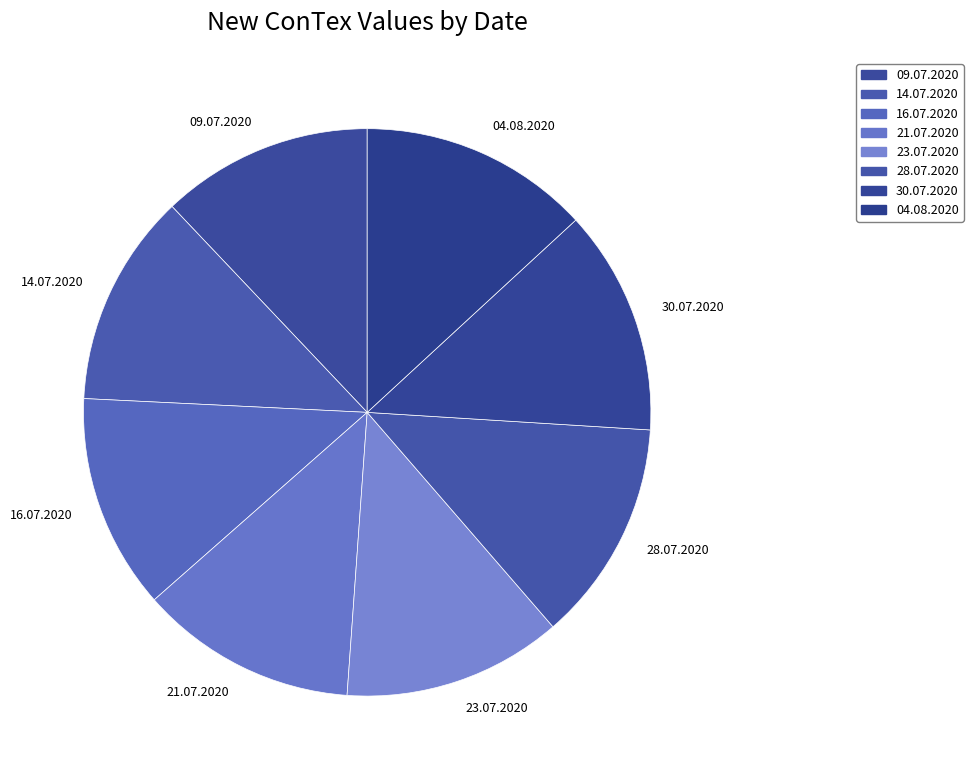

Does 16.07.2020 represent more than half of the total?

No